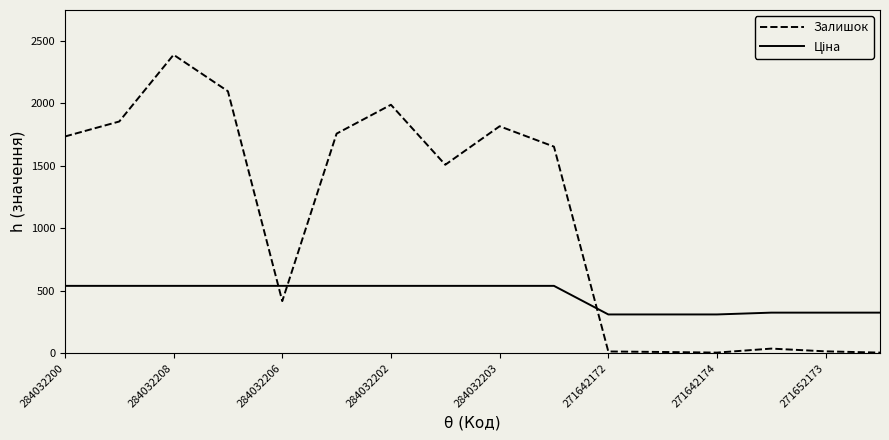

What is the maximum value for Залишок?

2388.0